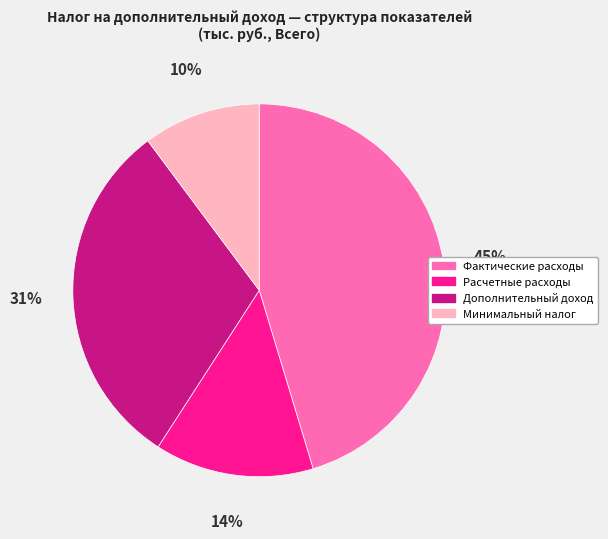

Does Расчетные расходы represent more than half of the total?

No